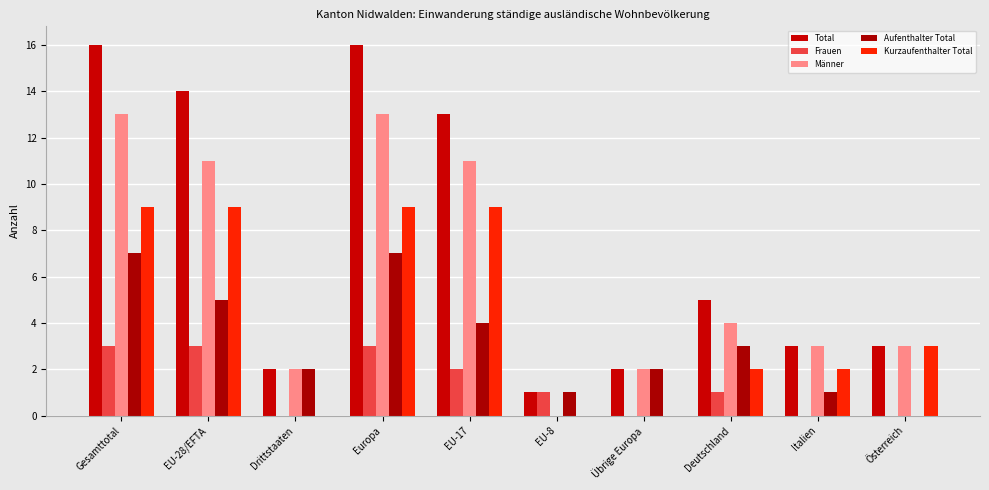

What is the greatest value displayed?

16